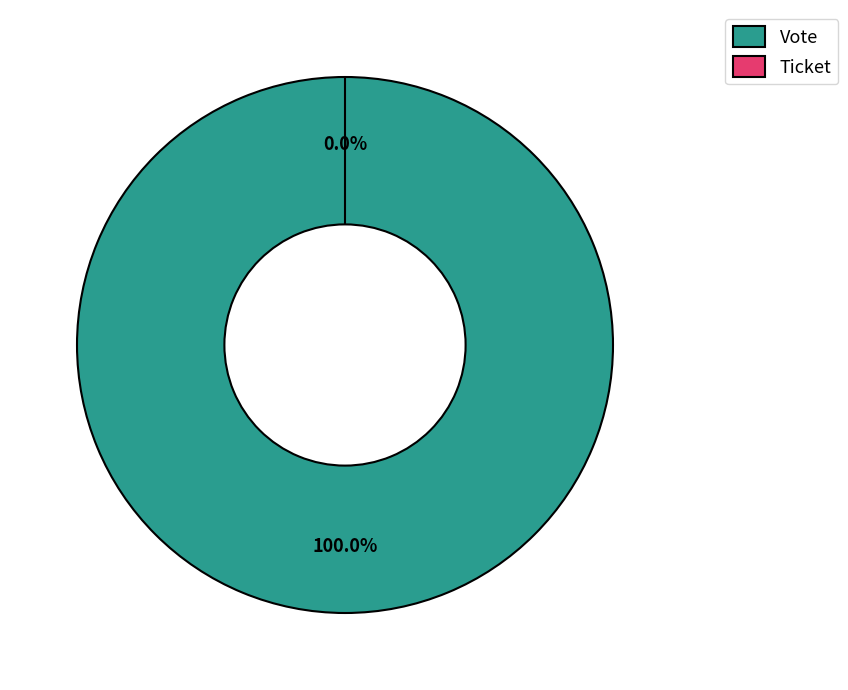

How much of the chart is everything except Ticket?

100.0%